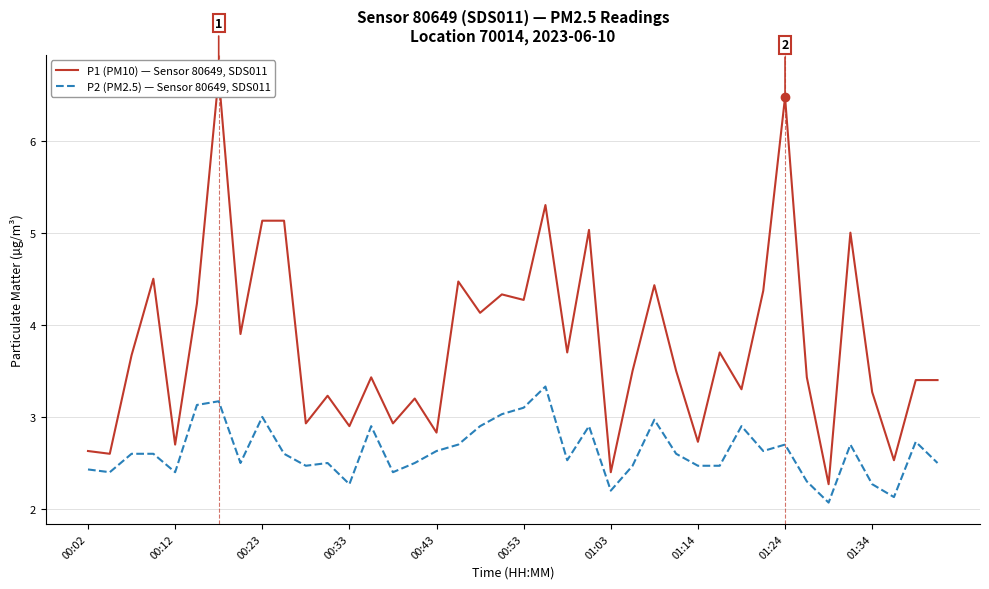

True or false: P1 (PM10) — Sensor 80649, SDS011 and P2 (PM2.5) — Sensor 80649, SDS011 intersect in this chart.

False